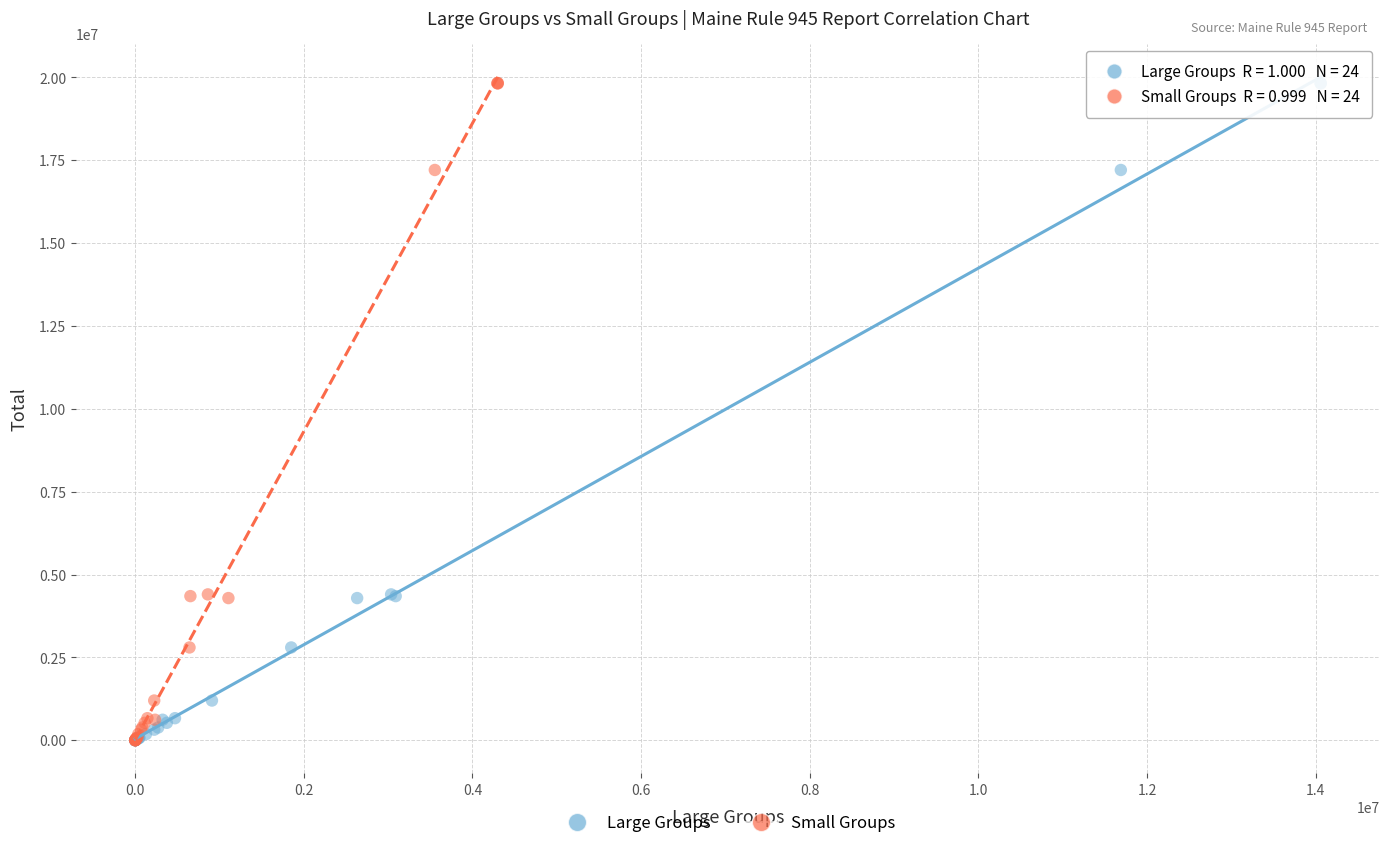

What are all the series names shown in the legend?

Large Groups, Small Groups